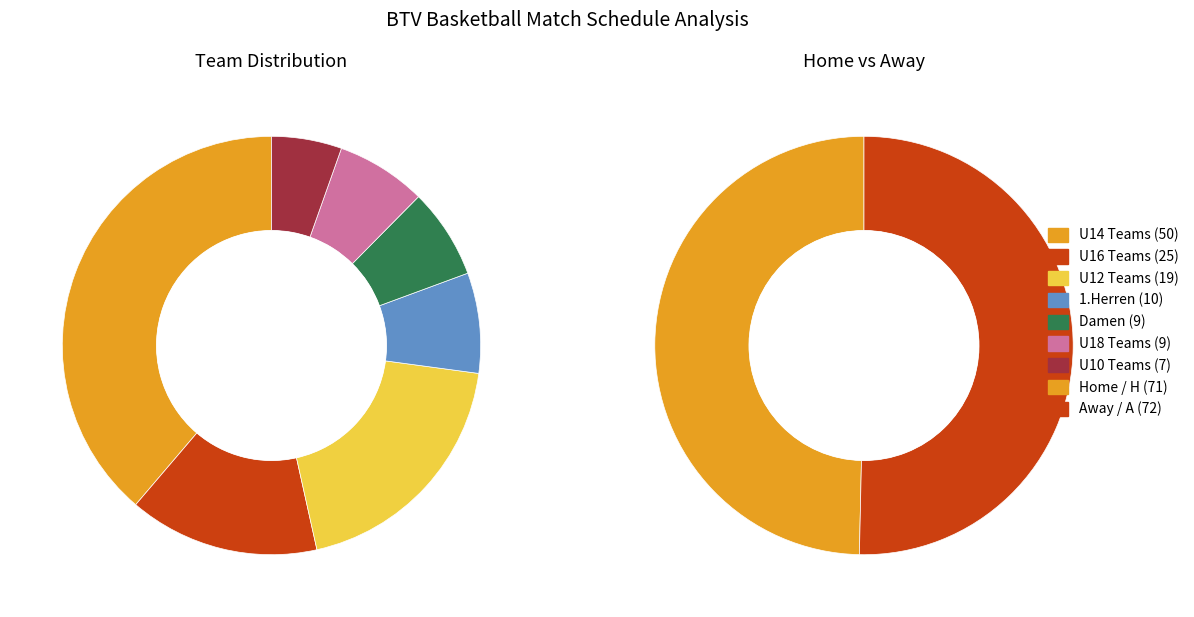

Which category has the biggest portion of the pie?

A